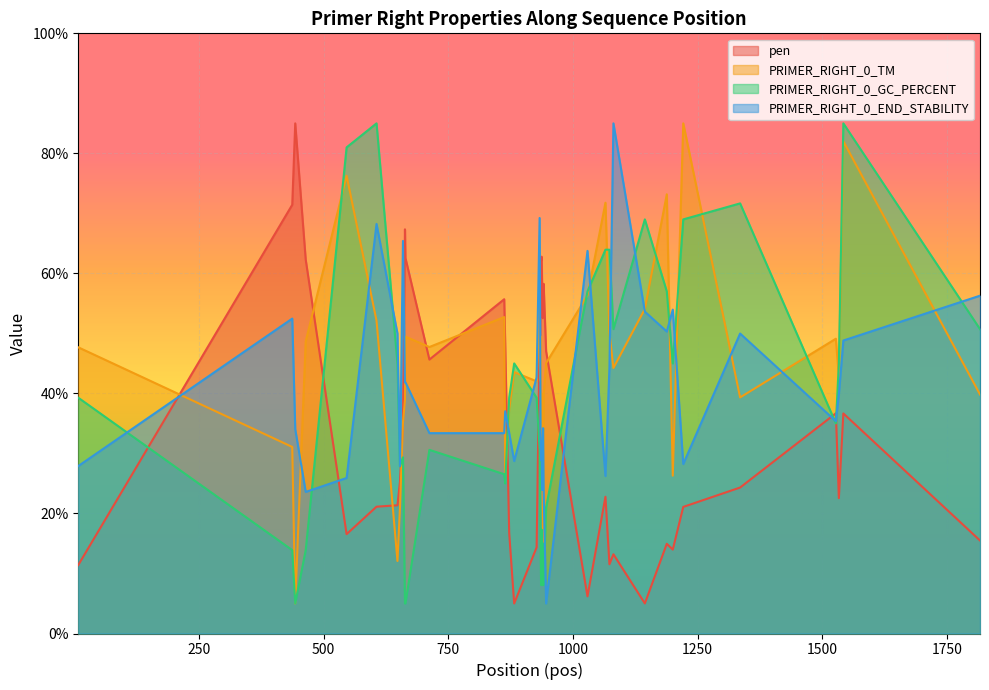

At which category does pen reach its first local valley?

546